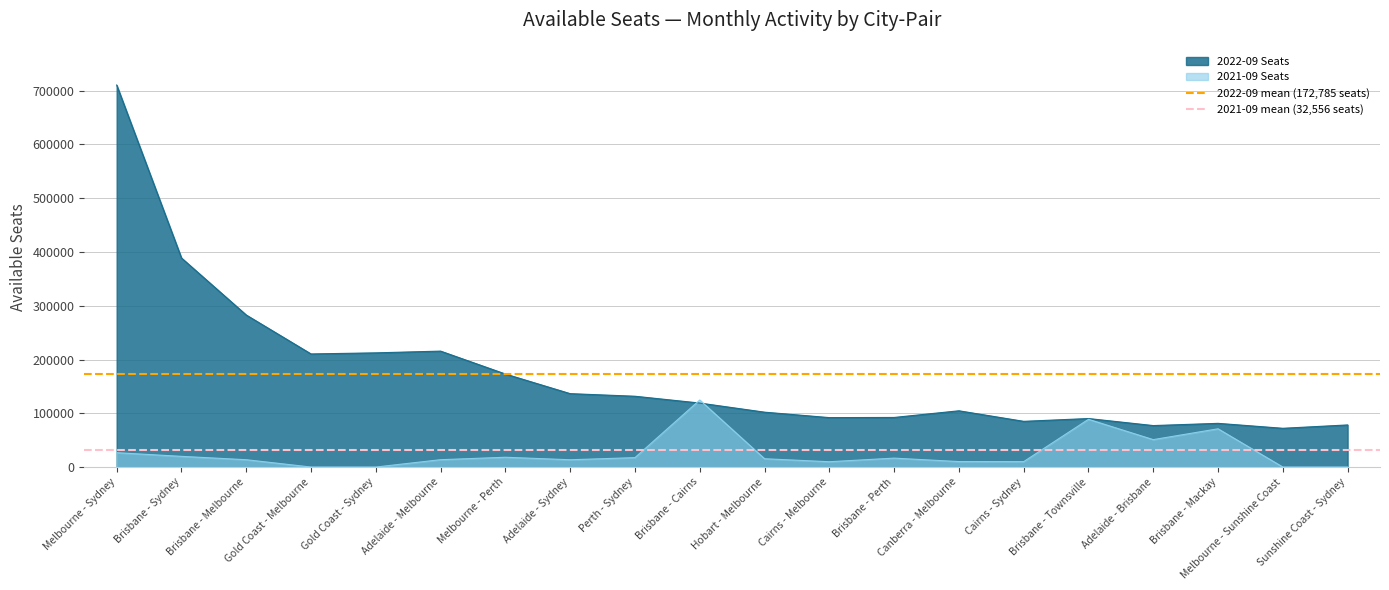

Which series has the largest total across all categories?

2022-09 mean (172,785 seats)